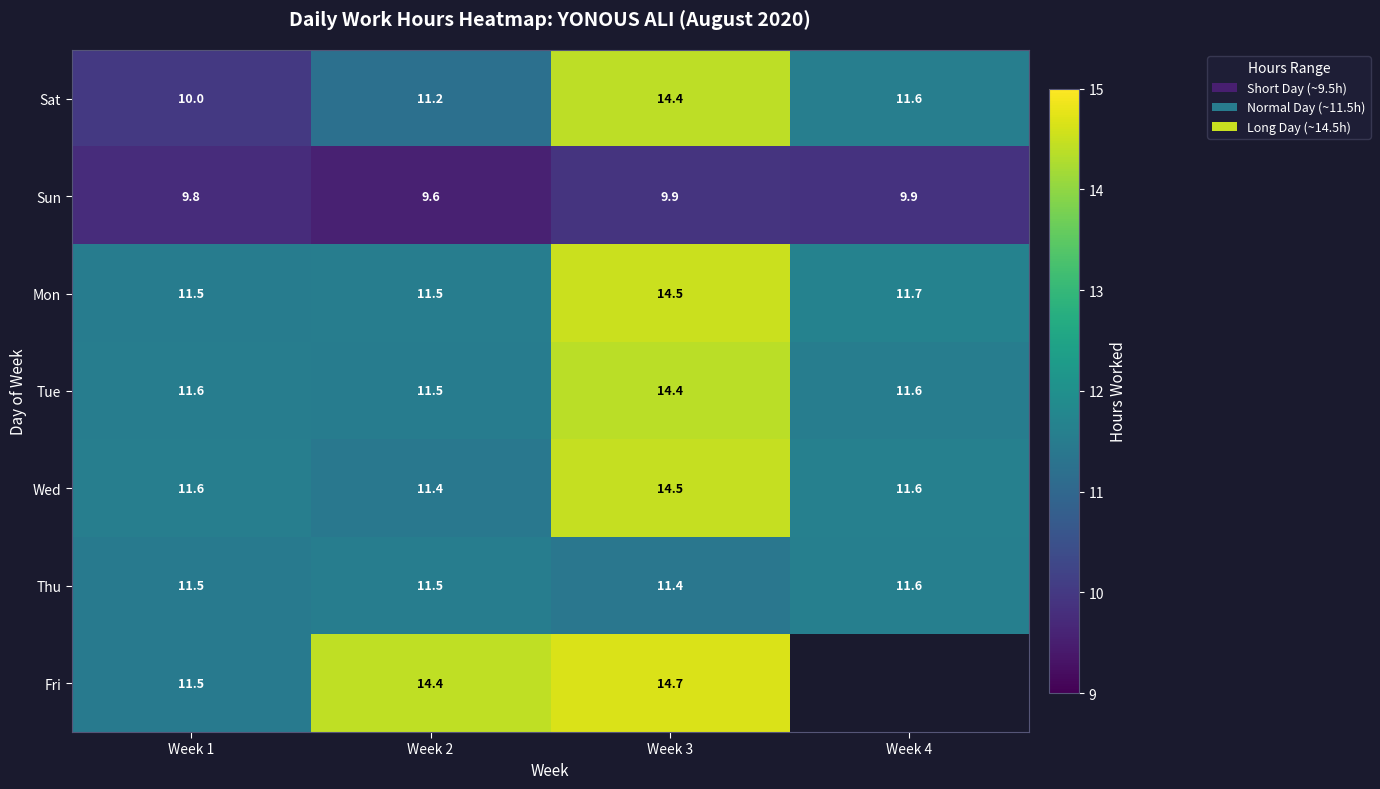

List the labels in order of Sat value, smallest first.

Week 1, Week 2, Week 4, Week 3